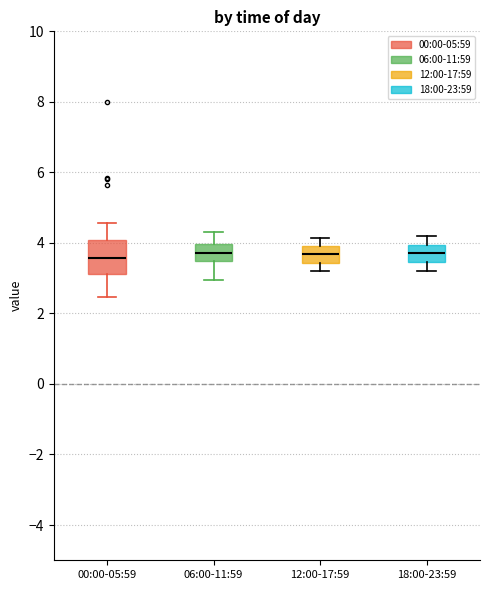

Reading left to right, read every box against the y-axis: the position of its median line, the range the box covers, and the ends of its whiskers. The values are not printed on the chart, so give them approximately, as read against the axis.

00:00-05:59: median 3.6, box 3.2 to 4.0, whiskers 2.4 to 4.6
06:00-11:59: median 3.8, box 3.6 to 4.0, whiskers 3.0 to 4.4
12:00-17:59: median 3.6, box 3.4 to 4.0, whiskers 3.2 to 4.2
18:00-23:59: median 3.8, box 3.4 to 4.0, whiskers 3.2 to 4.2